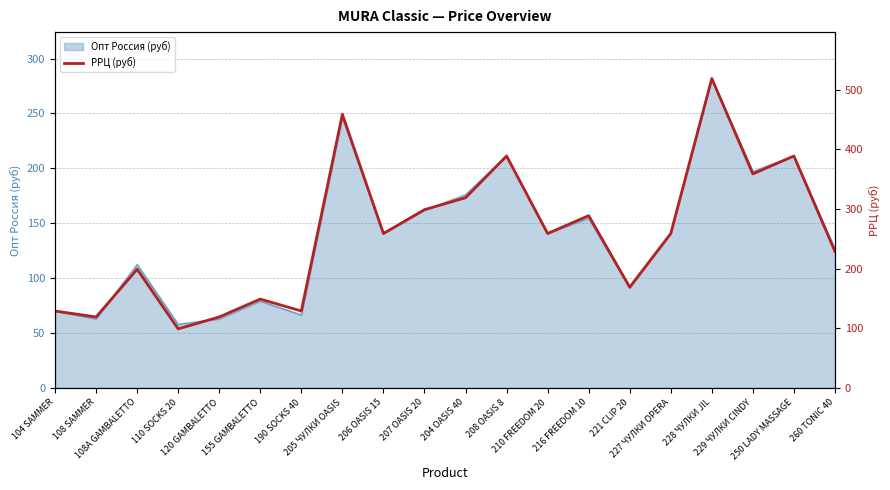

Which category has the highest value across all series?

228 ЧУЛКИ JIL